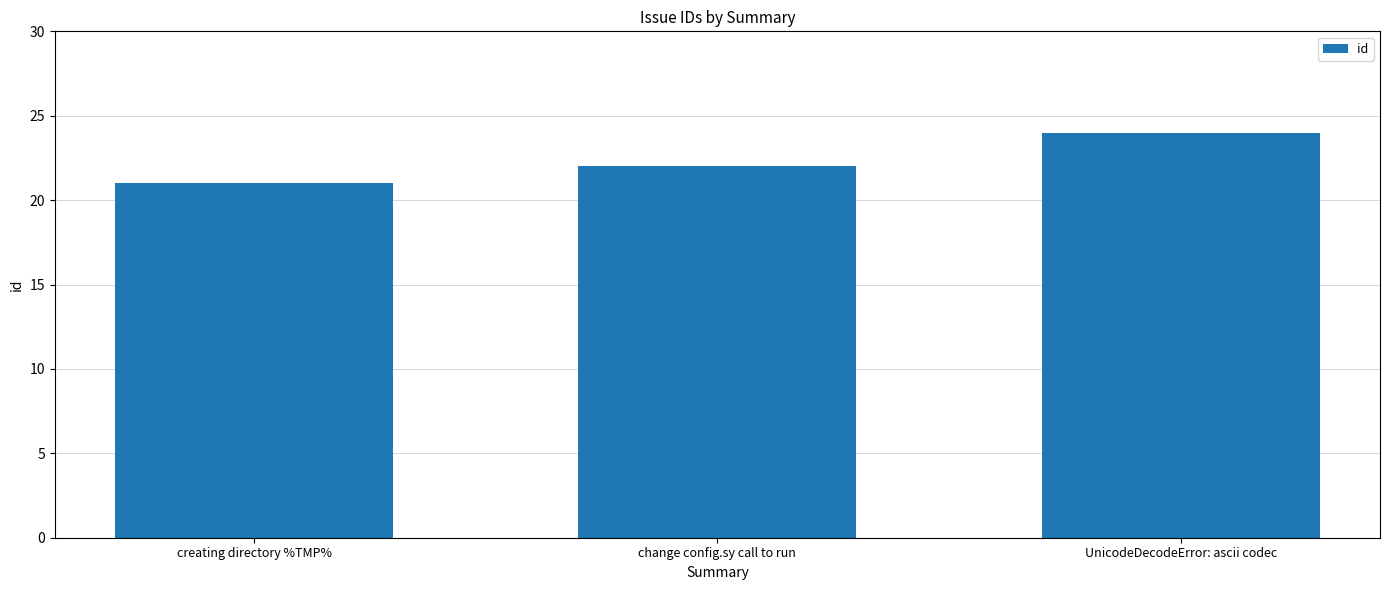

Reading right to left, extract all data points from this chart.

24	22	21